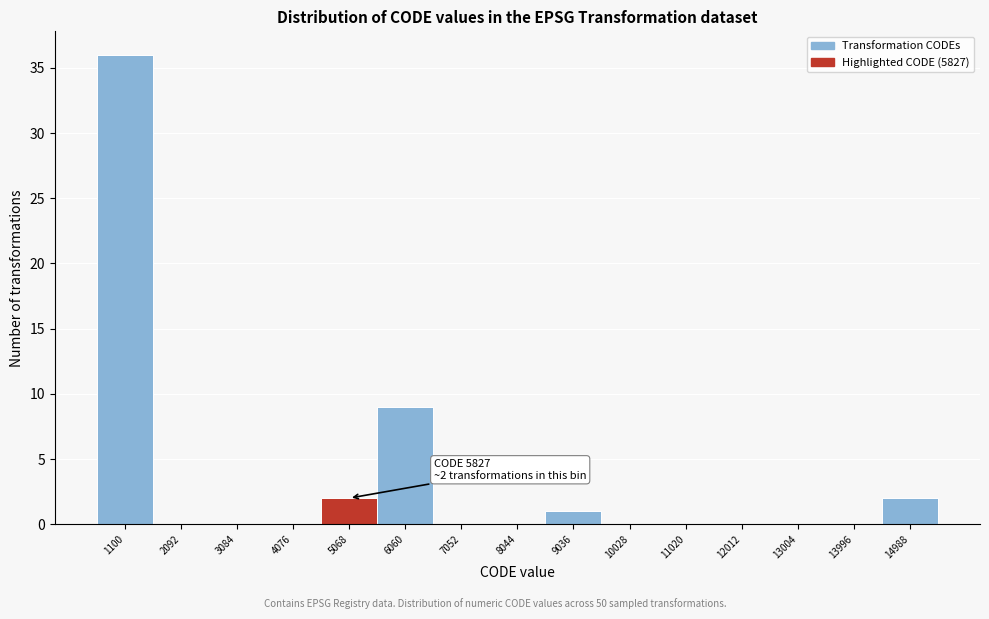

Reading left to right, extract all data points from this chart.

1100=36	2092=0	3084=0	4076=0	5068=2	6060=9	7052=0	8044=0	9036=1	10028=0	11020=0	12012=0	13004=0	13996=0	14988=2